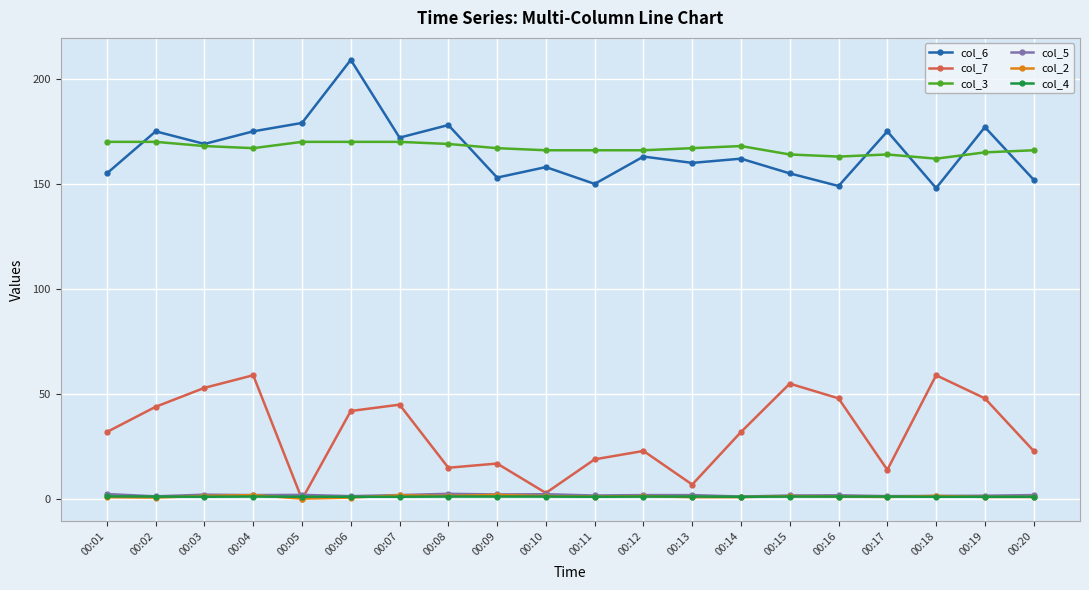

What is the difference between the maximum and minimum values in the col_4 series?

0.2